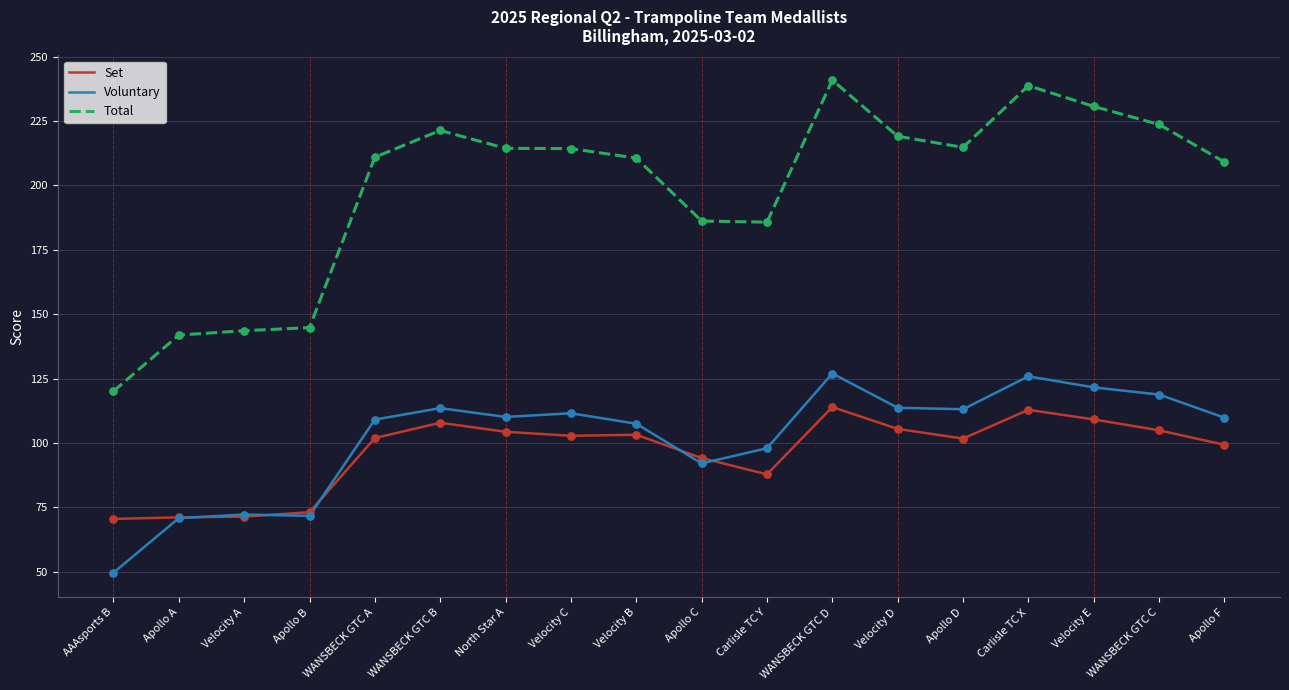

Which series has the largest range (max minus min)?

Total